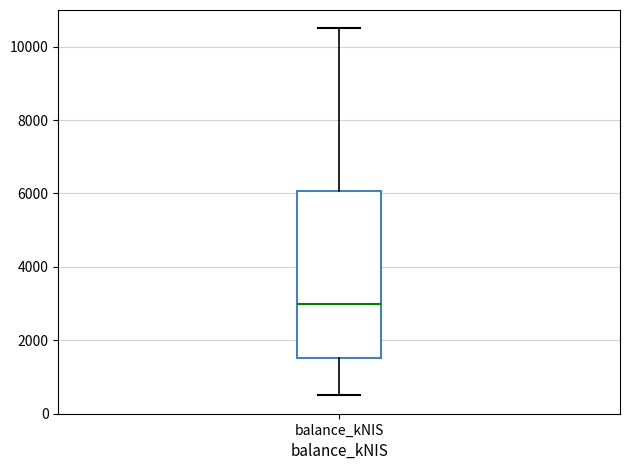

Transcribe this box plot: give where the median line is, the range the box spans, and where the two whiskers end, as read against the y-axis. The values are not printed on the chart, so give them approximately, as read against the axis.

median 3000, box 1600 to 6000, whiskers 400 to 10400